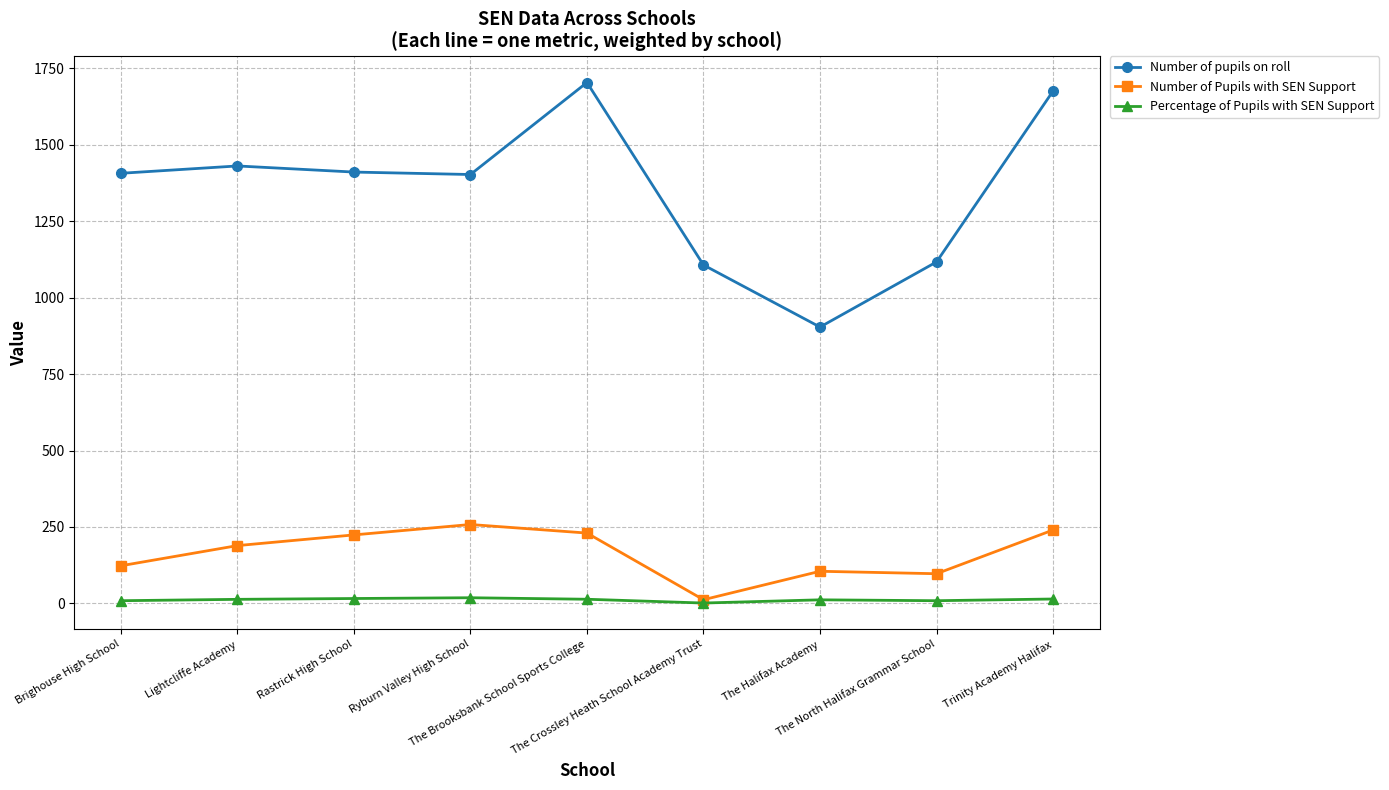

Which category has the highest value across all series?

The Brooksbank School Sports College